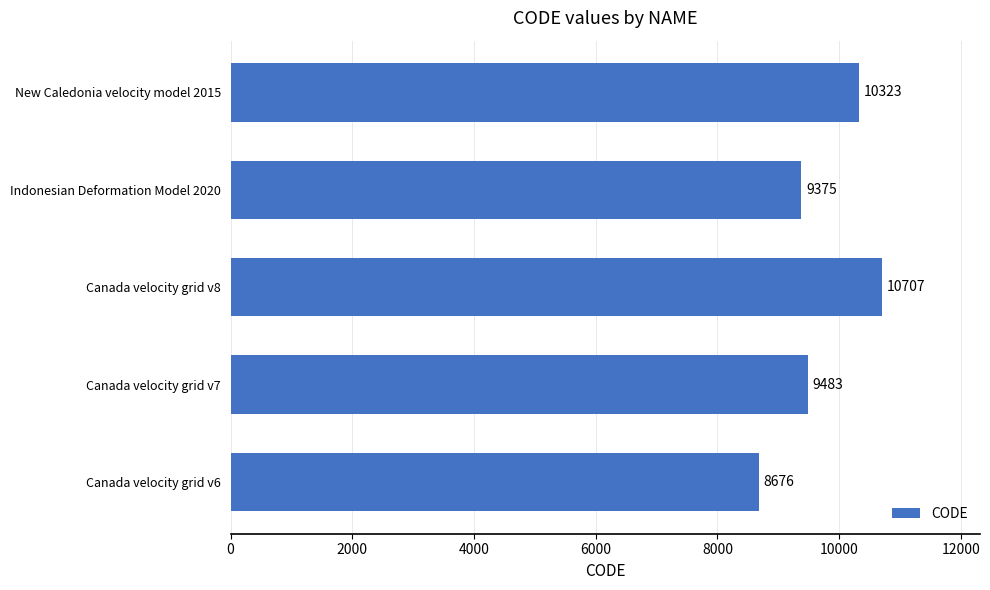

Approximately how many times larger is the value at Canada velocity grid v6 compared to Indonesian Deformation Model 2020?

0.9